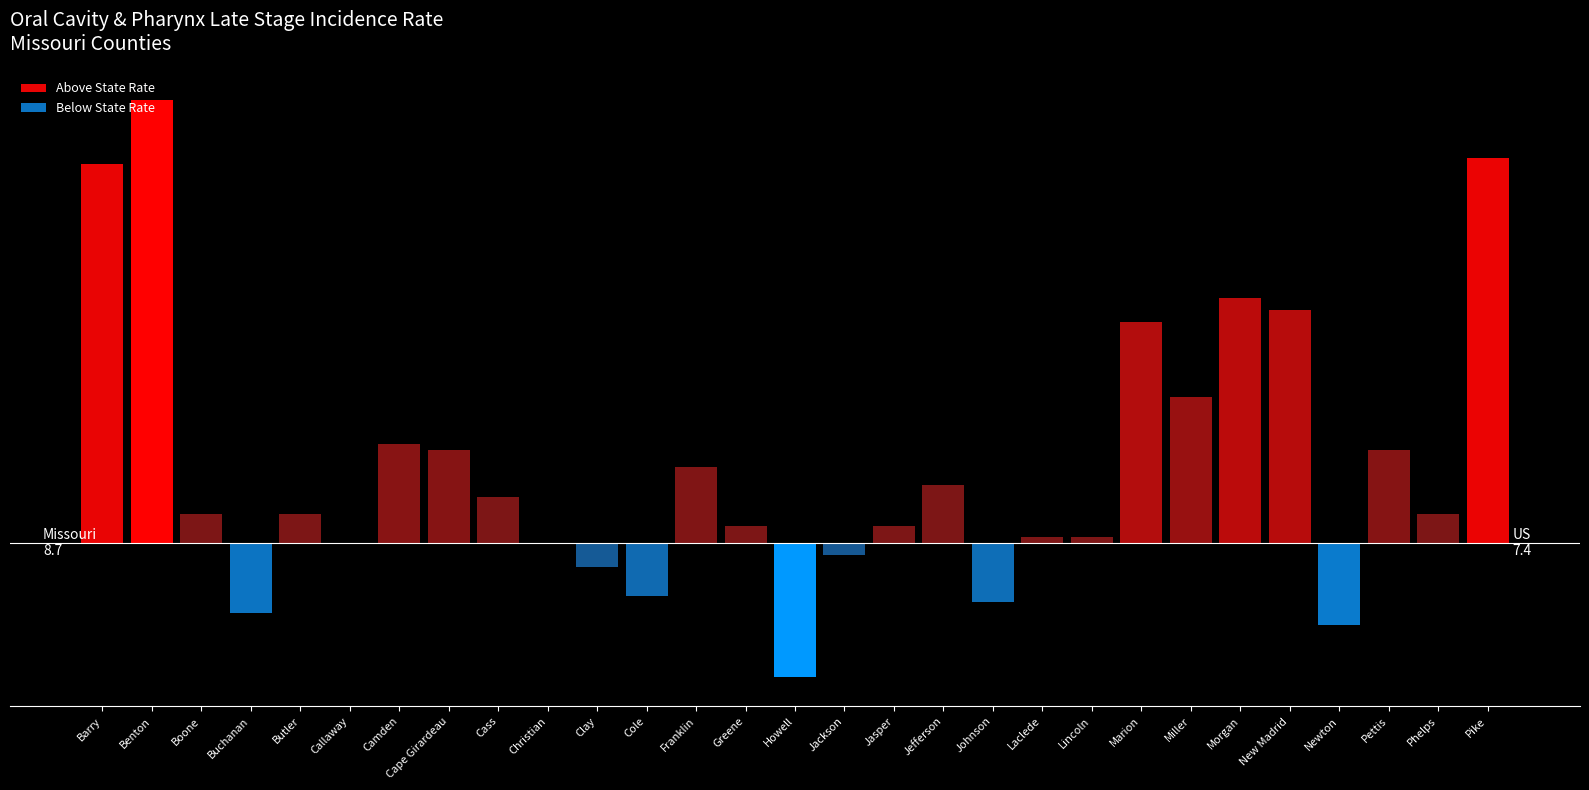

What position from the right is Buchanan?

26